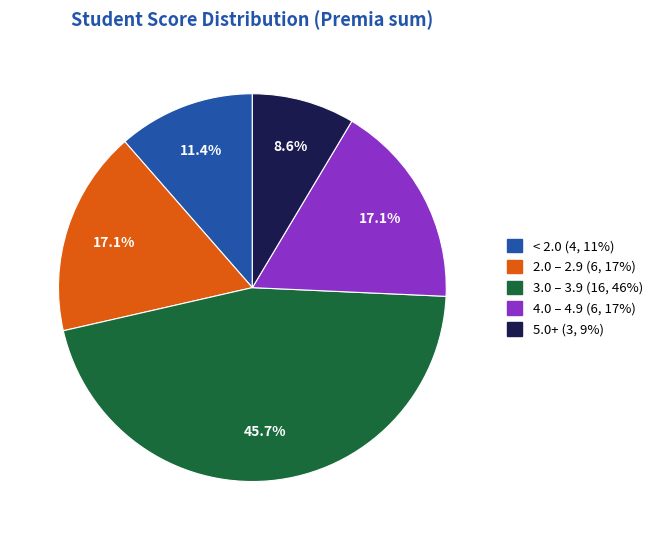

How many slices are in this pie chart?

5